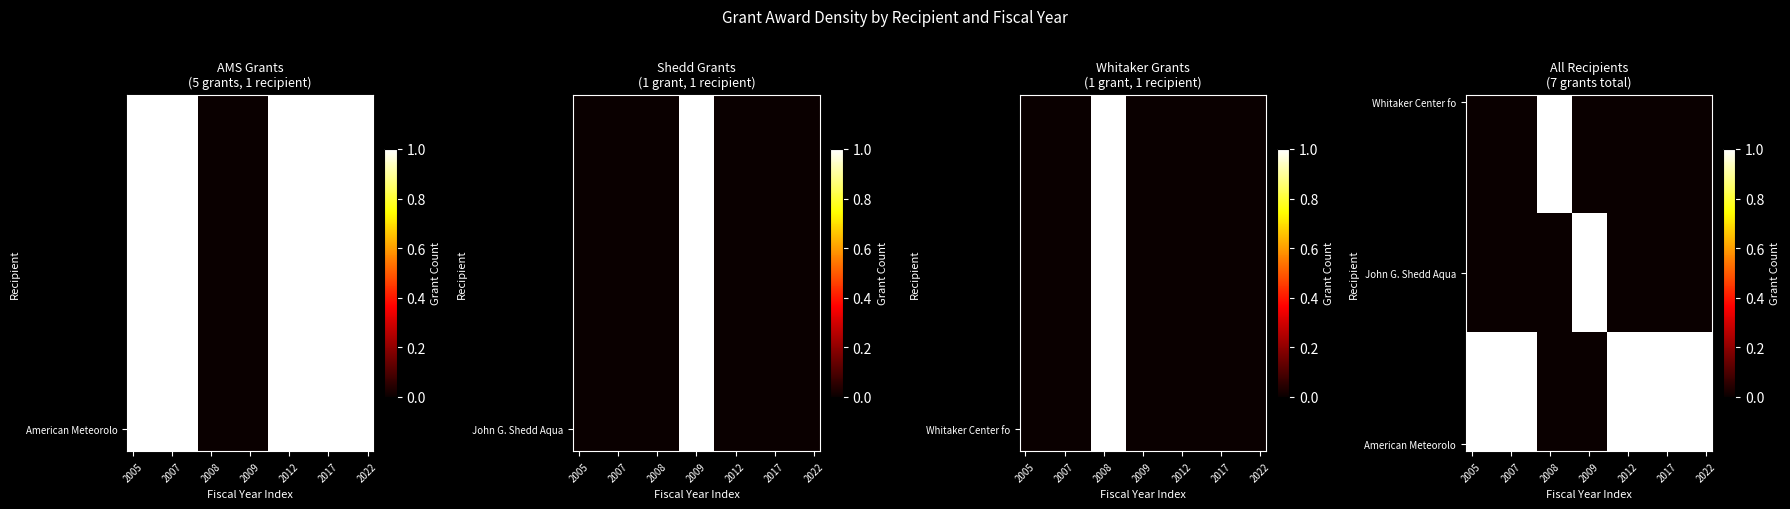

What is the difference between the highest and lowest values at 8?

1